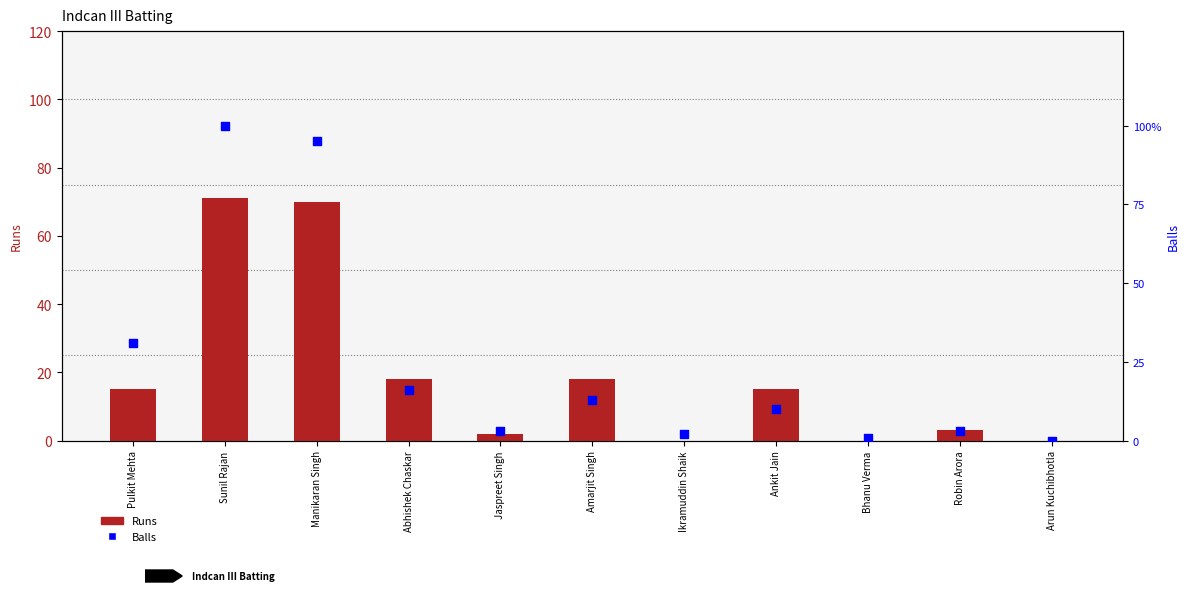

Which series has the largest total across all categories?

Balls